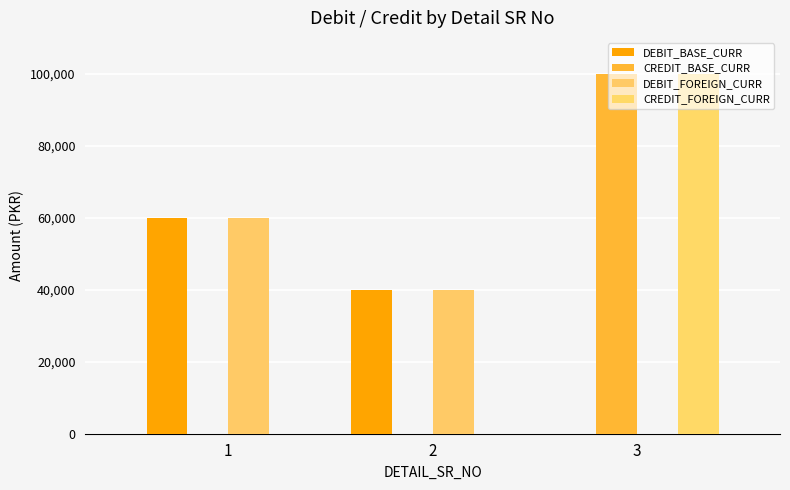

What is the value of the DEBIT_BASE_CURR bar at the 2nd from the left?

40000